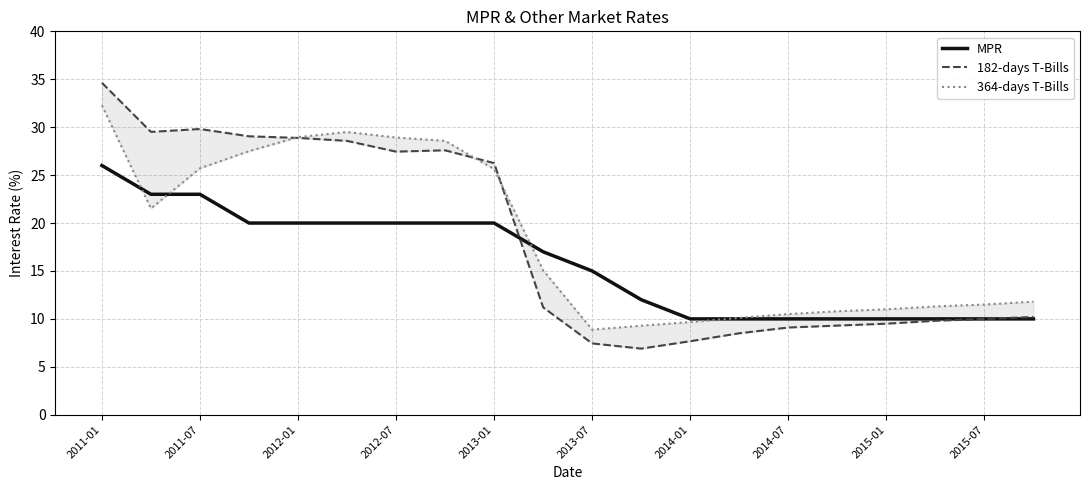

Is it true that 364-days T-Bills equals 9.3 at 11?

True